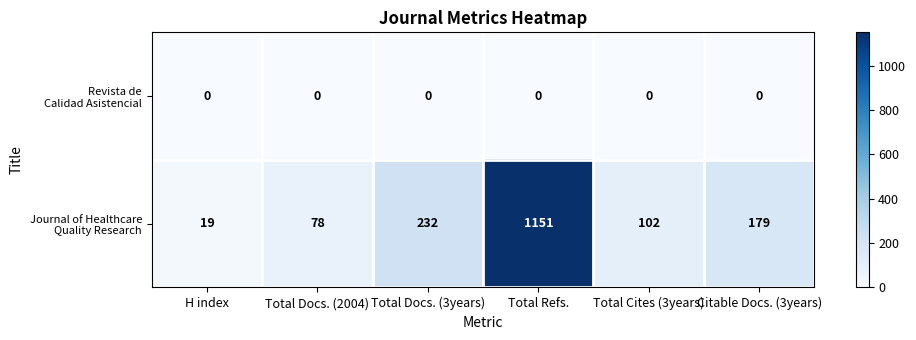

At which category is the sum across all series the highest?

Total Refs.